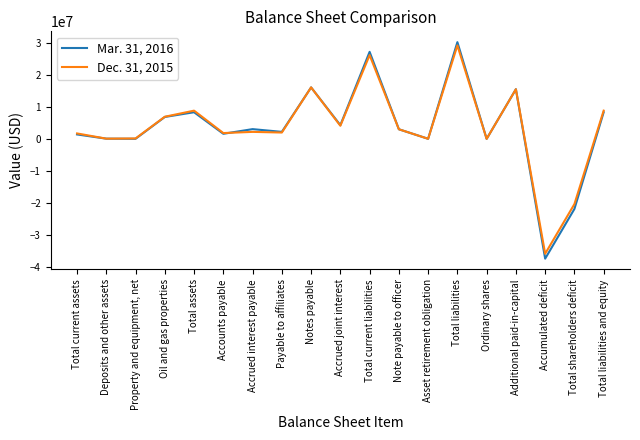

True or false: Mar. 31, 2016 has a value of 6857172 at Oil and gas properties.

True